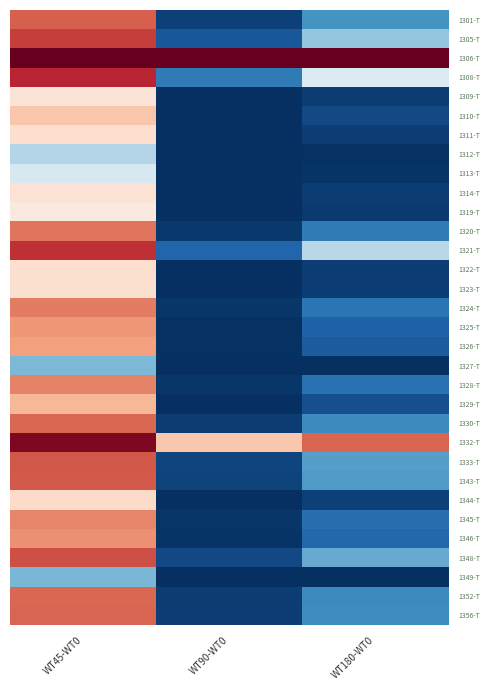

At which category is the sum across all series the highest?

WT45-WT0